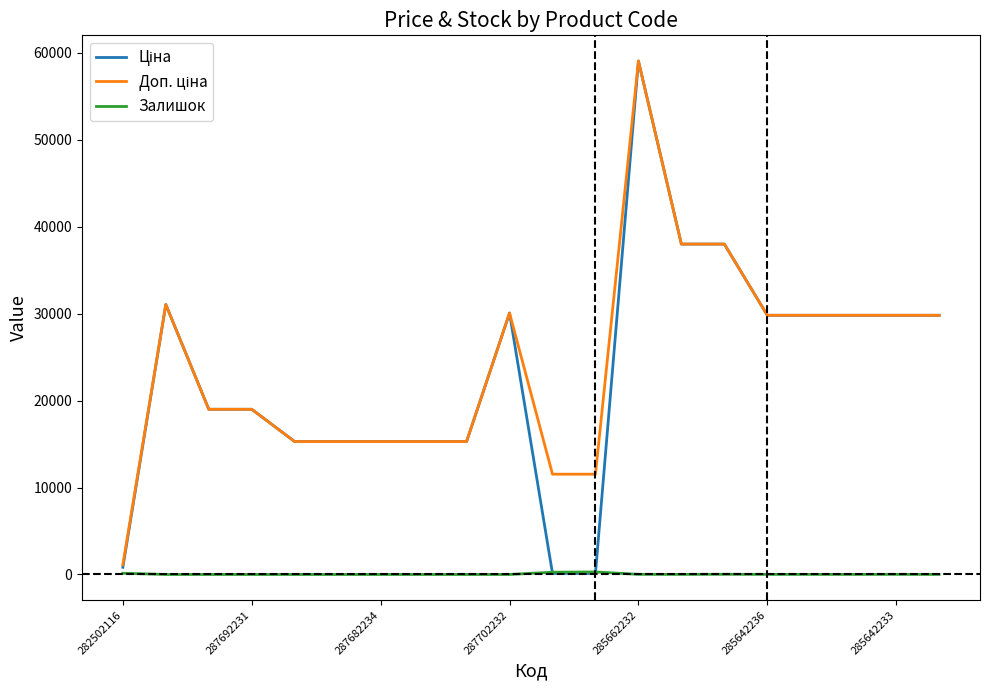

What is the greatest value displayed?

59075.7